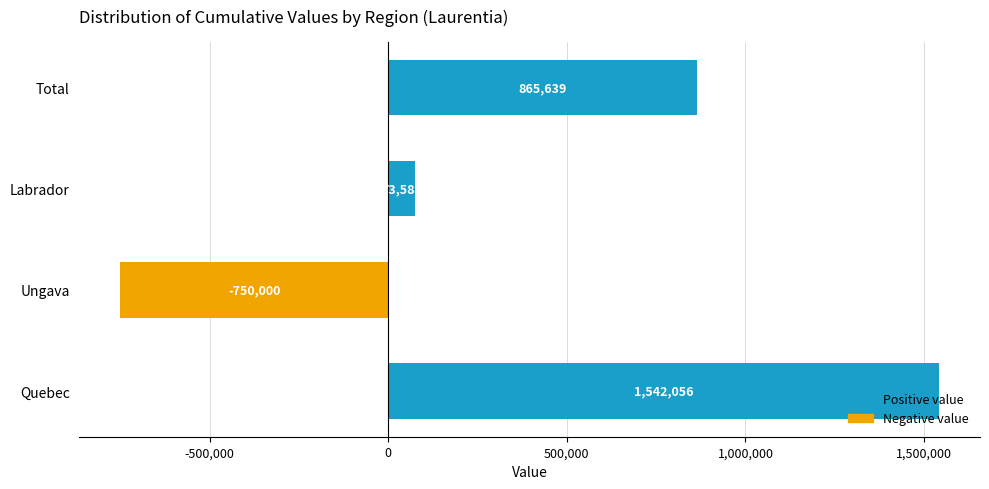

Which category has the highest value across all series?

Quebec